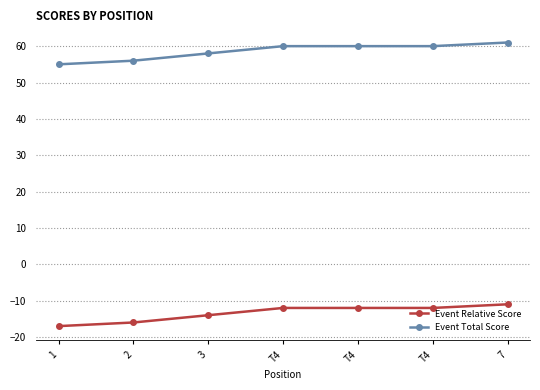

At T4, list the series in order from smallest to largest.

Event Relative Score, Event Total Score